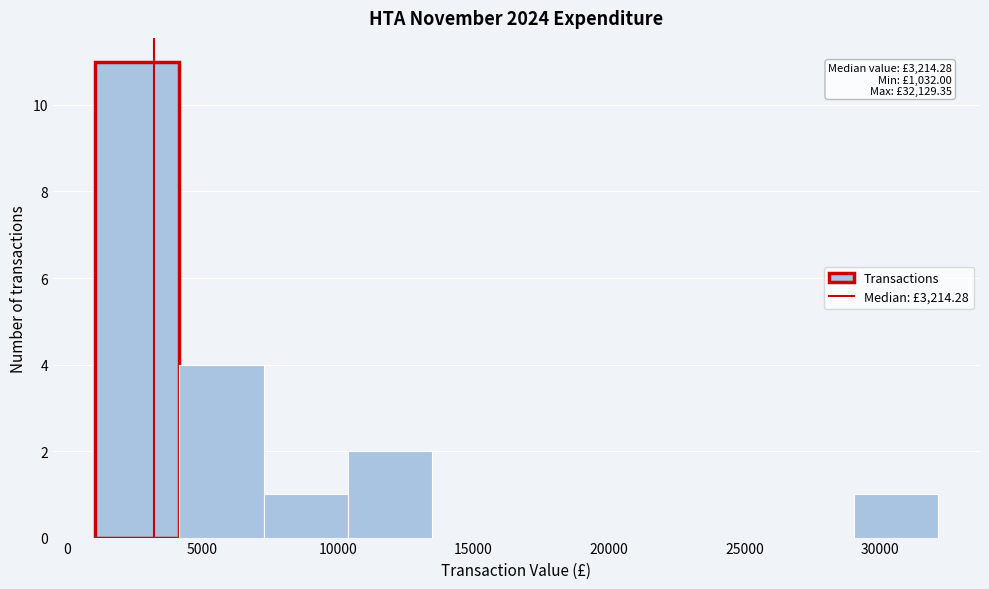

Over which range of the x-axis is the bar tallest?

1000 to 4000